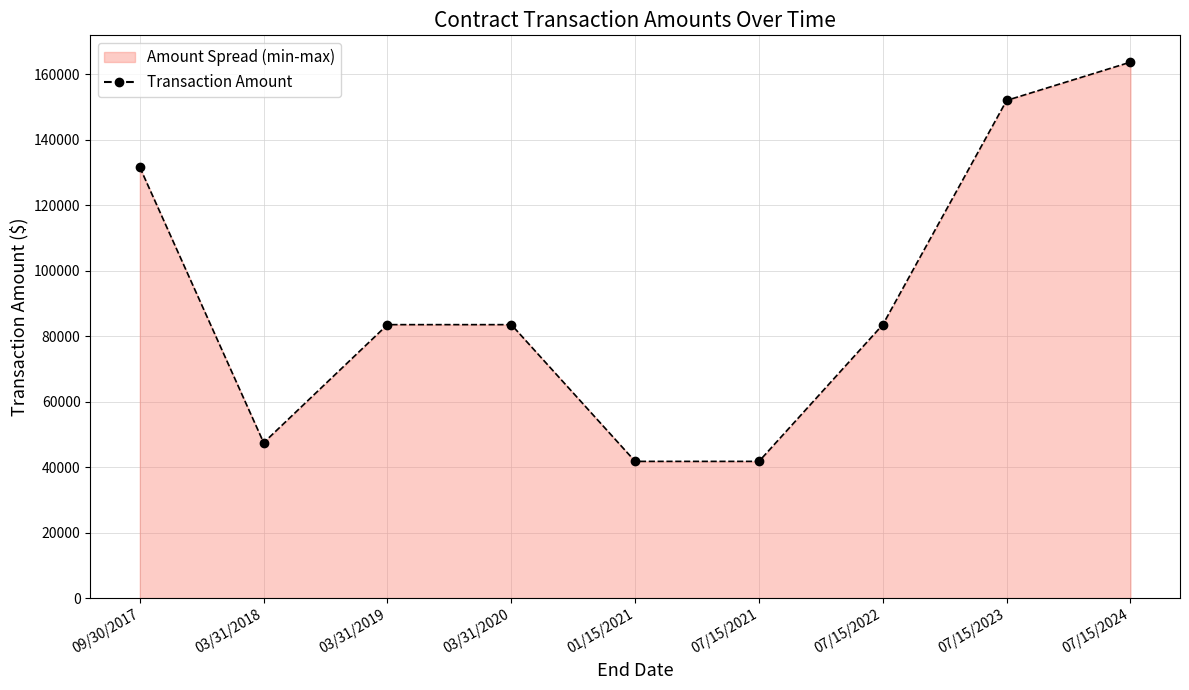

How many series are shown in this chart?

1